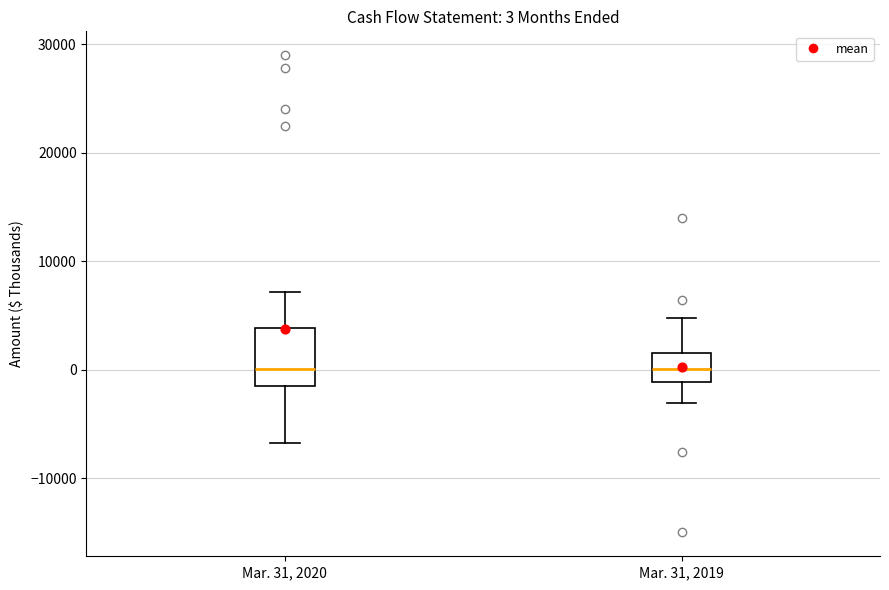

Which box is the tallest, from its lower edge to its upper edge?

Mar. 31, 2020